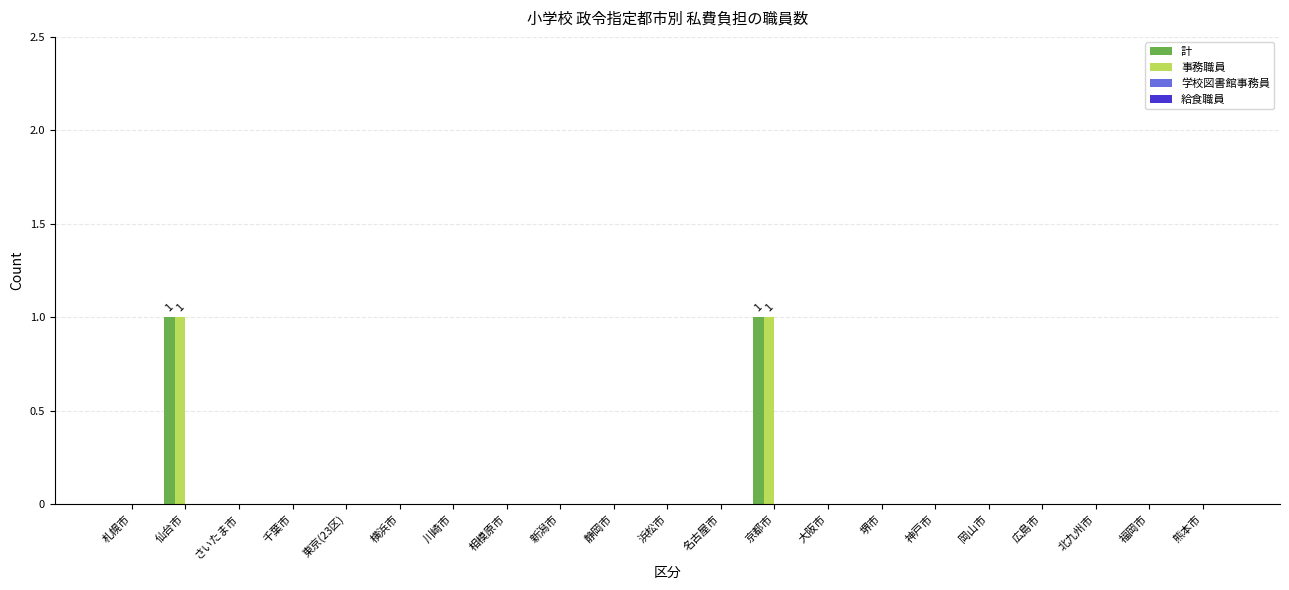

Is it true that 事務職員 equals 0 at 川崎市?

True